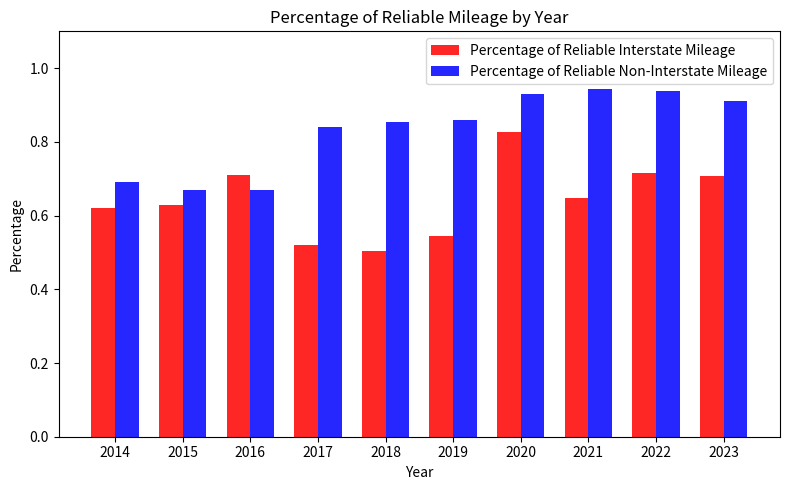

How many bars are there in total?

20